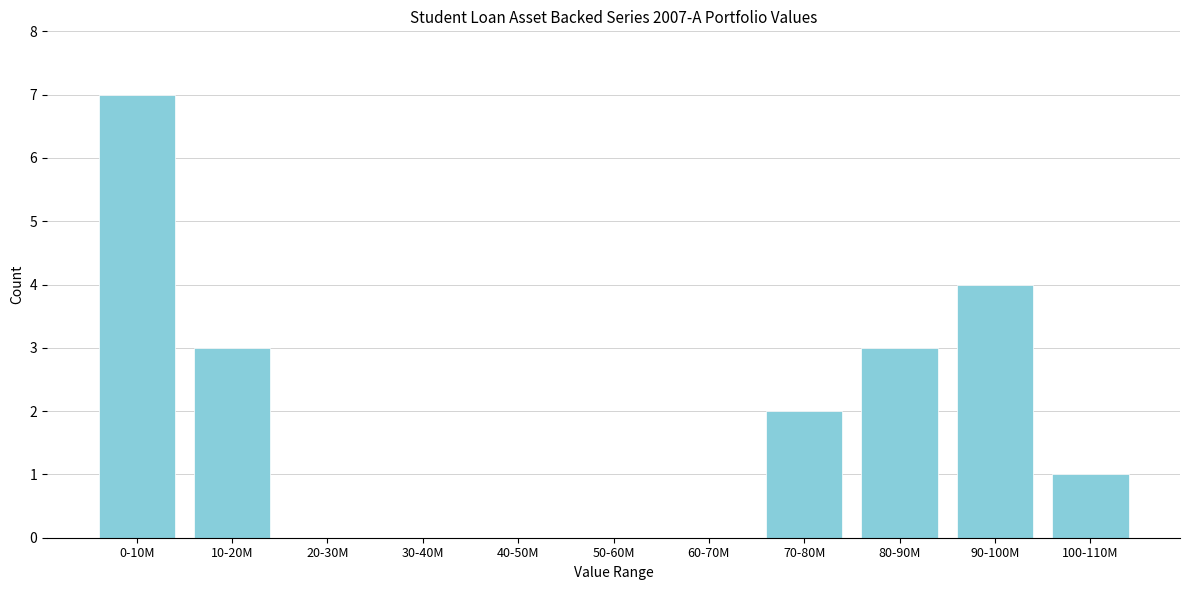

Reading right to left, what are all the values shown in this chart?

100-110M=1	90-100M=4	80-90M=3	70-80M=2	60-70M=0	50-60M=0	40-50M=0	30-40M=0	20-30M=0	10-20M=3	0-10M=7